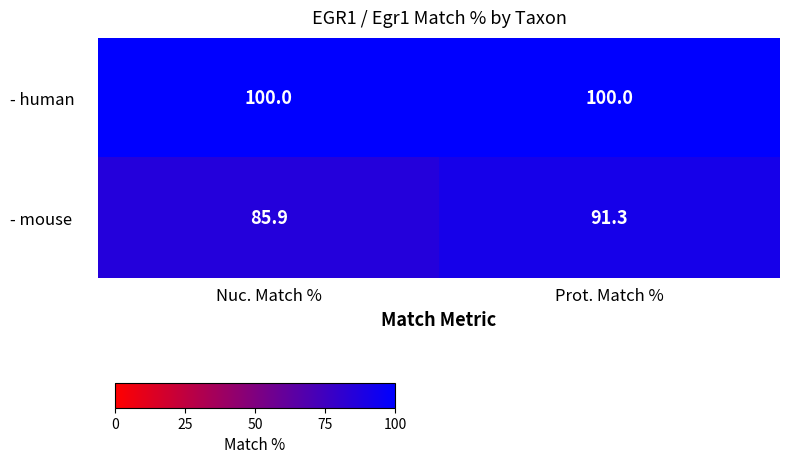

The value of - mouse at Prot. Match % is 91.3. True or false?

True